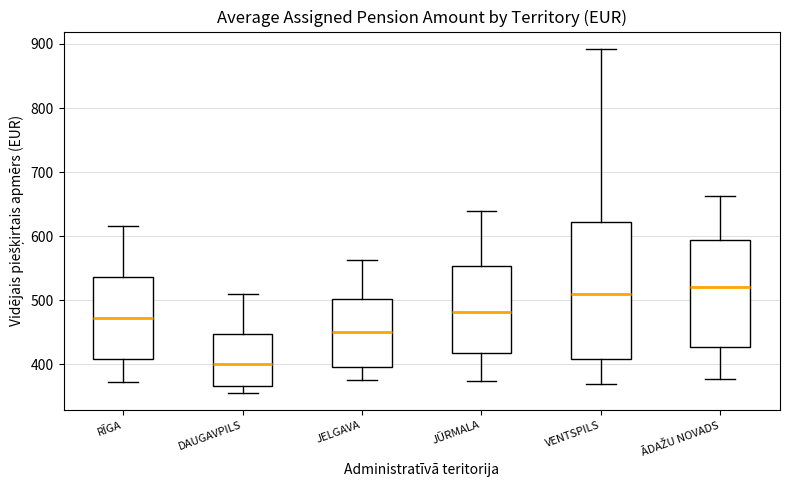

Reading left to right, transcribe this box plot: for each box, give where its median line is, the range the box spans, and where its two whiskers end, as read against the y-axis. The values are not printed on the chart, so give them approximately, as read against the axis.

RĪGA: median 470, box 410 to 540, whiskers 370 to 620
DAUGAVPILS: median 400, box 370 to 450, whiskers 350 to 510
JELGAVA: median 450, box 390 to 500, whiskers 380 to 560
JŪRMALA: median 480, box 420 to 550, whiskers 370 to 640
VENTSPILS: median 510, box 410 to 620, whiskers 370 to 890
ĀDAŽU NOVADS: median 520, box 430 to 590, whiskers 380 to 660